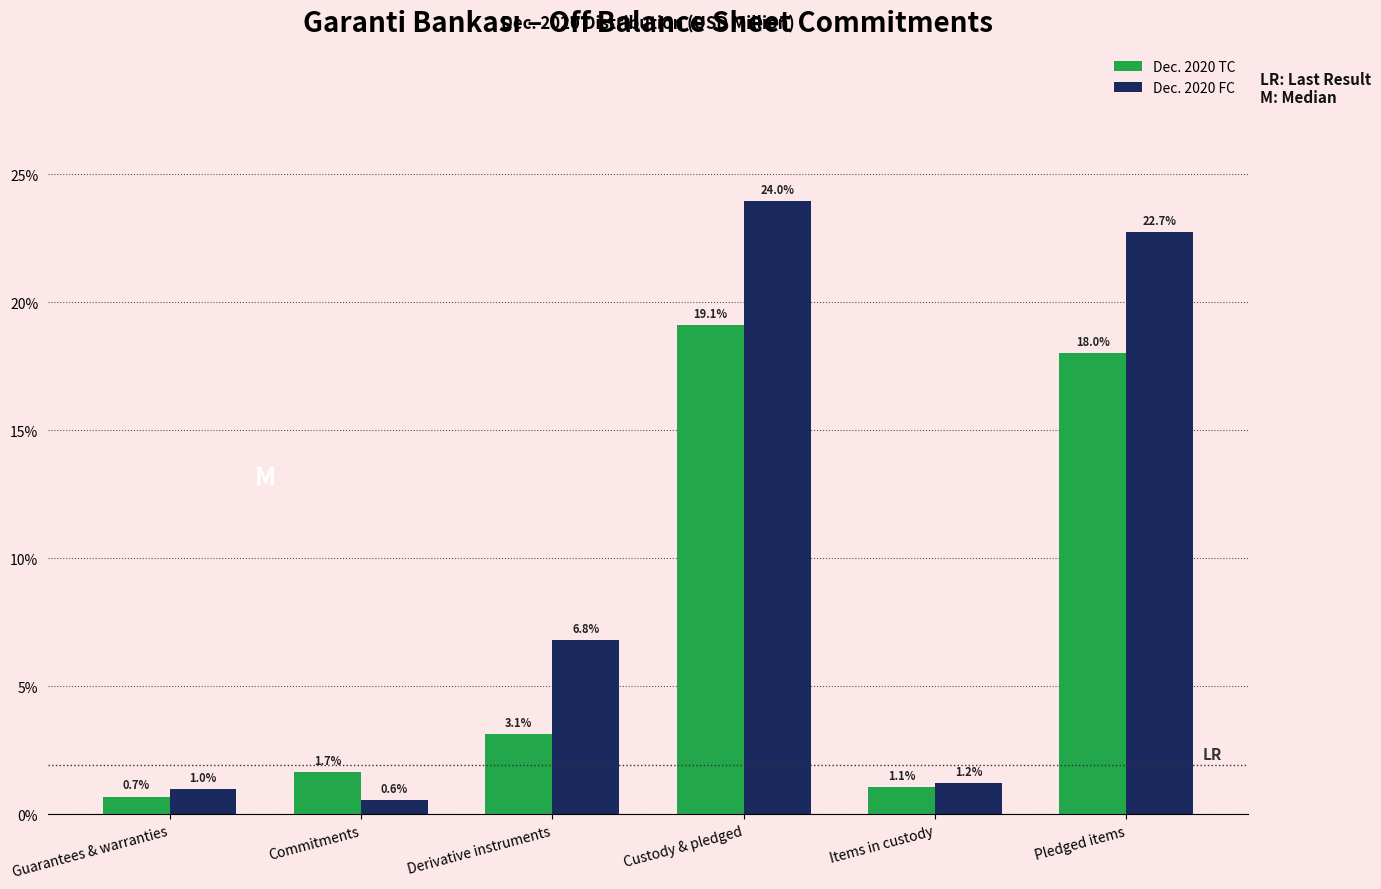

Reading left to right, what are all the values shown in this chart?

Dec. 2020 TC: 0.7	1.7	3.1	19.1	1.1	18.0
Dec. 2020 FC: 1.0	0.6	6.8	24.0	1.2	22.7